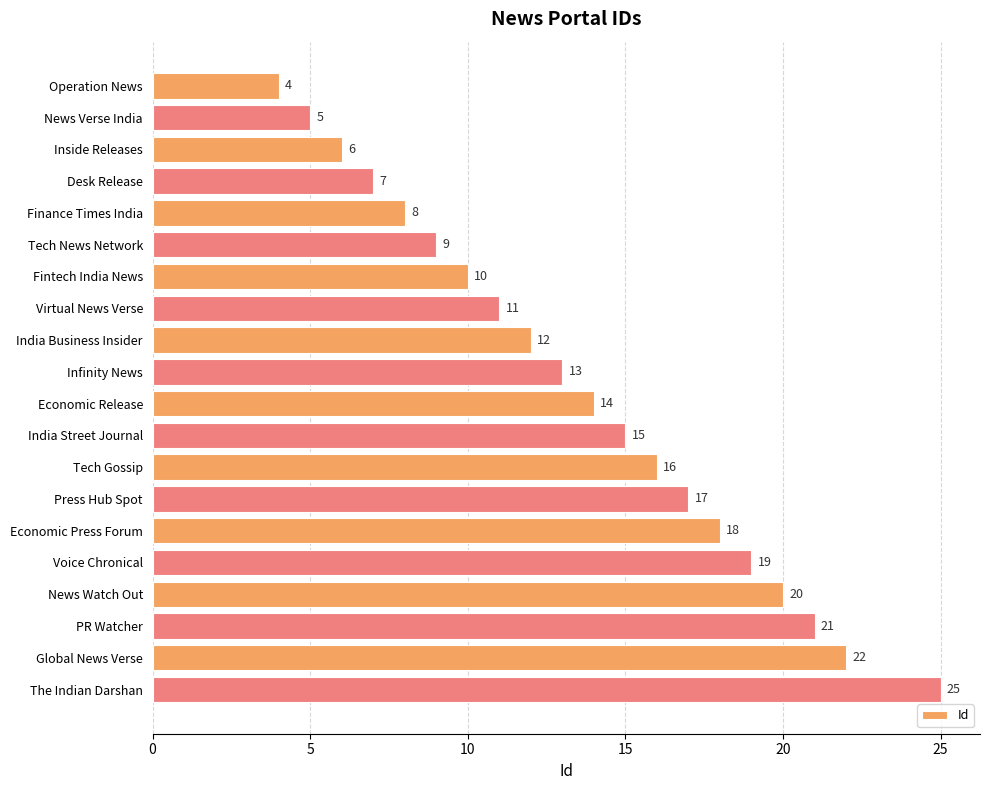

List the labels in order of value, largest first.

The Indian Darshan, Global News Verse, PR Watcher, News Watch Out, Voice Chronical, Economic Press Forum, Press Hub Spot, Tech Gossip, India Street Journal, Economic Release, Infinity News, India Business Insider, Virtual News Verse, Fintech India News, Tech News Network, Finance Times India, Desk Release, Inside Releases, News Verse India, Operation News